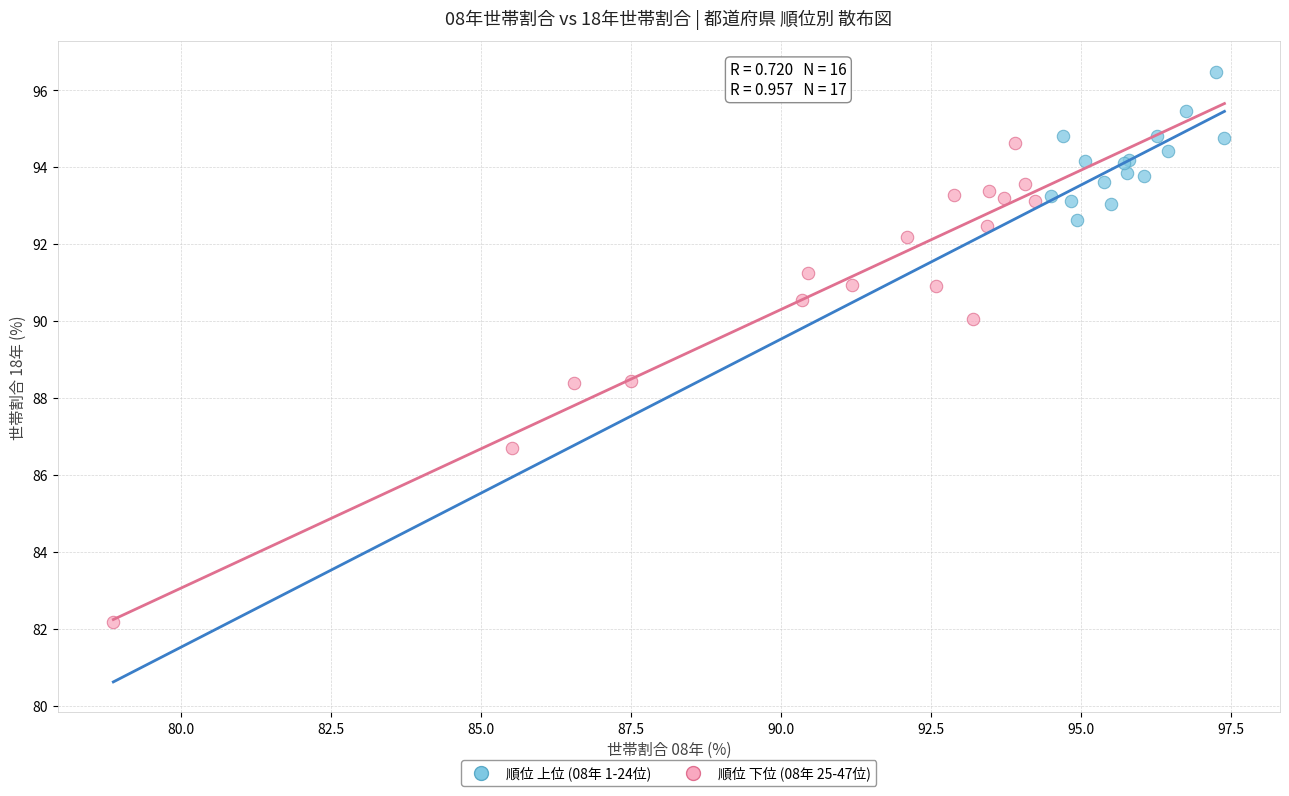

What are all the series names shown in the legend?

順位 上位 (08年 1-24位), 順位 下位 (08年 25-47位)